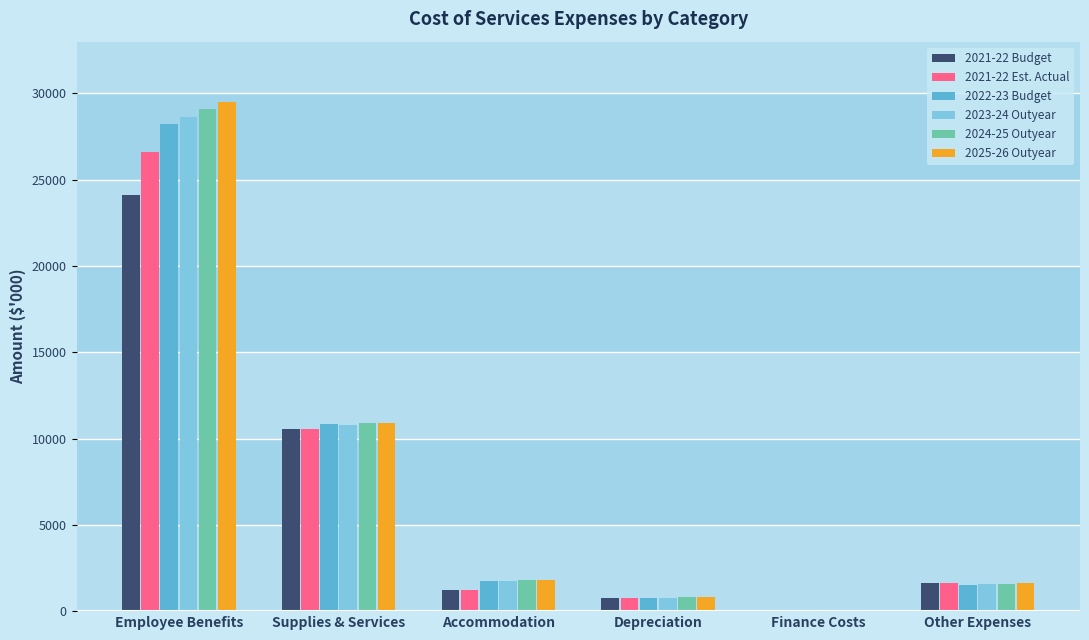

How many series are shown in this chart?

6